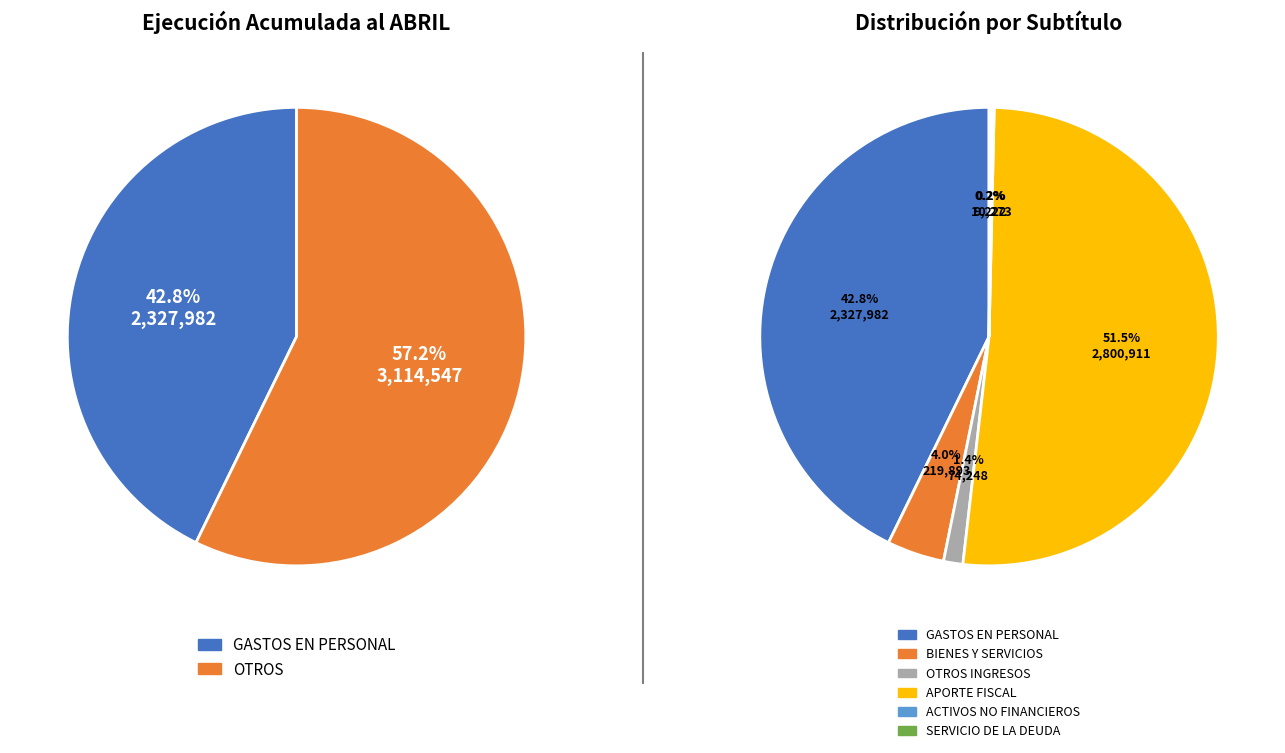

True or false: ADQUISICIÓN DE ACTIVOS NO FINANCIEROS accounts for 0% of the total.

True